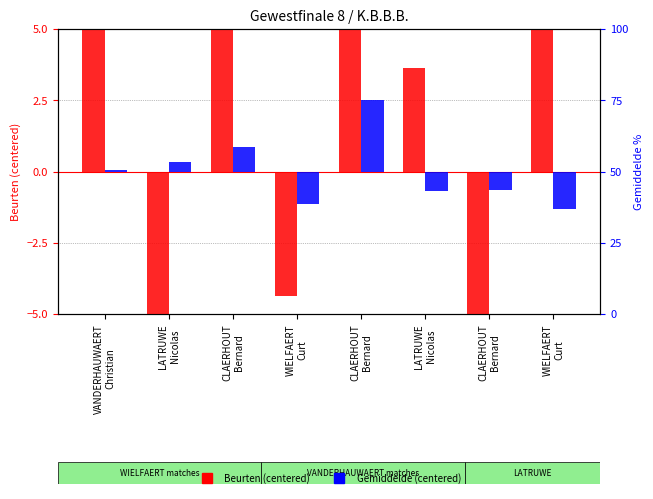

What is the label of the 4th bar from the right?

CLAERHOUT
Bernard